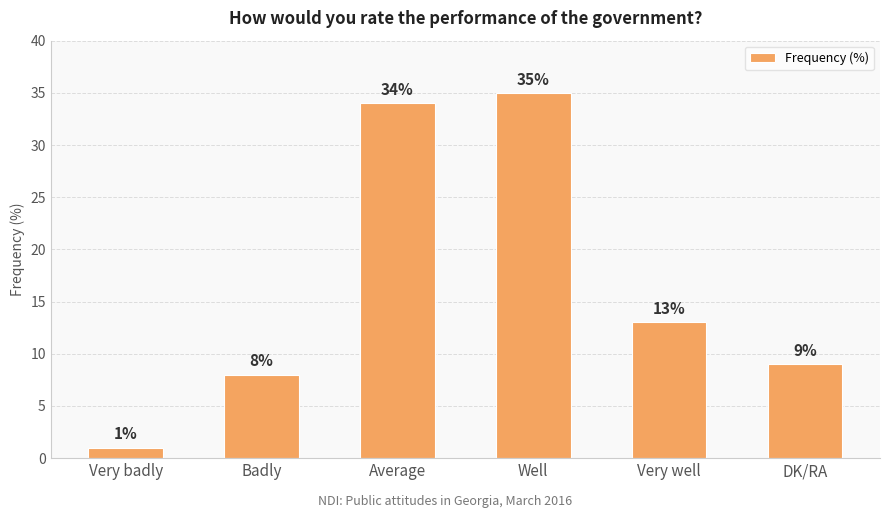

Reading left to right, what are all the values shown in this chart?

1	8	34	35	13	9